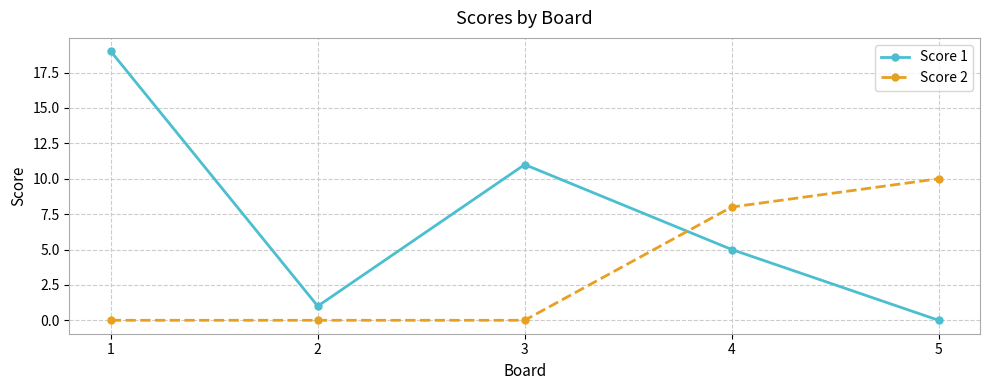

Reading left to right, extract all data points from this chart.

Score 1: 19	1	11	5	0
Score 2: 0	0	0	8	10